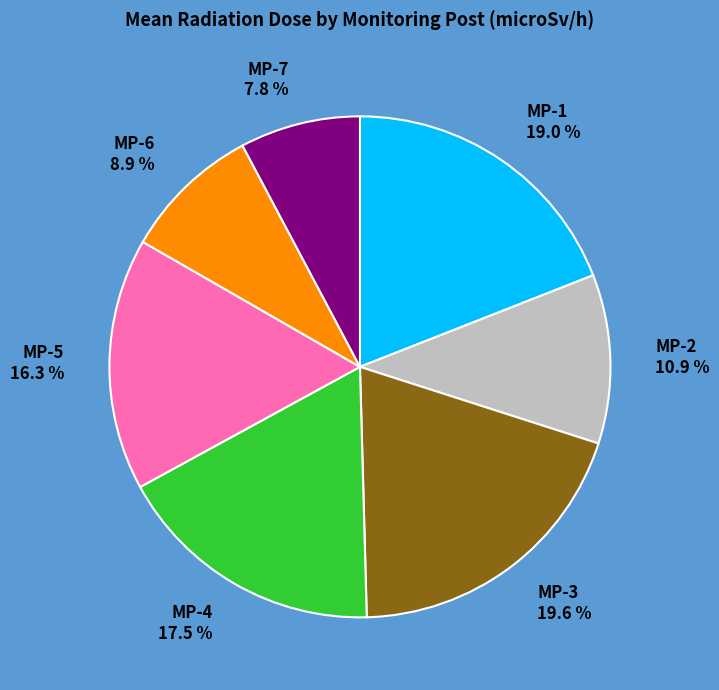

Between MP-5 16.3 % and MP-7 7.8 %, which is larger?

MP-5 16.3 %